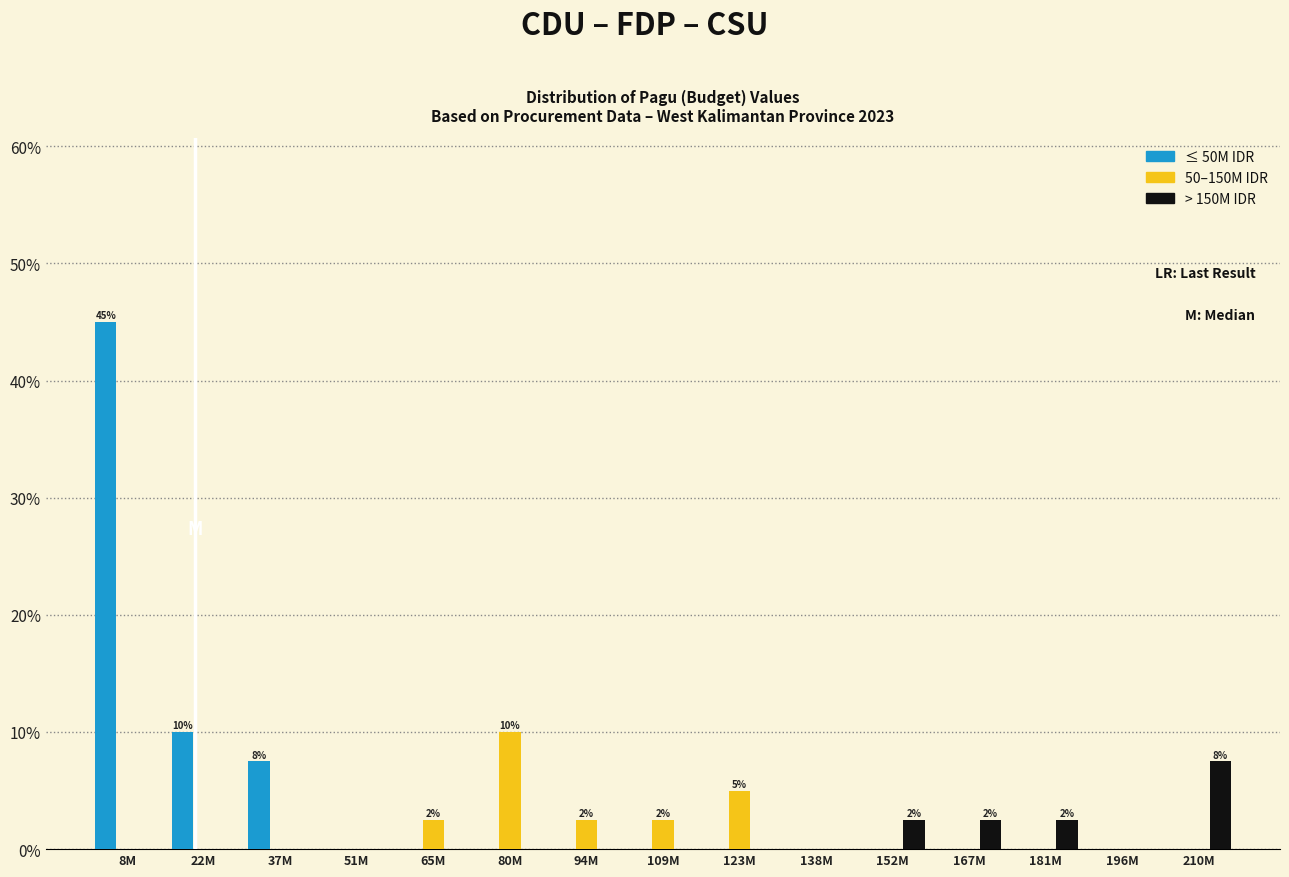

What is the maximum value shown in the chart?

45.0